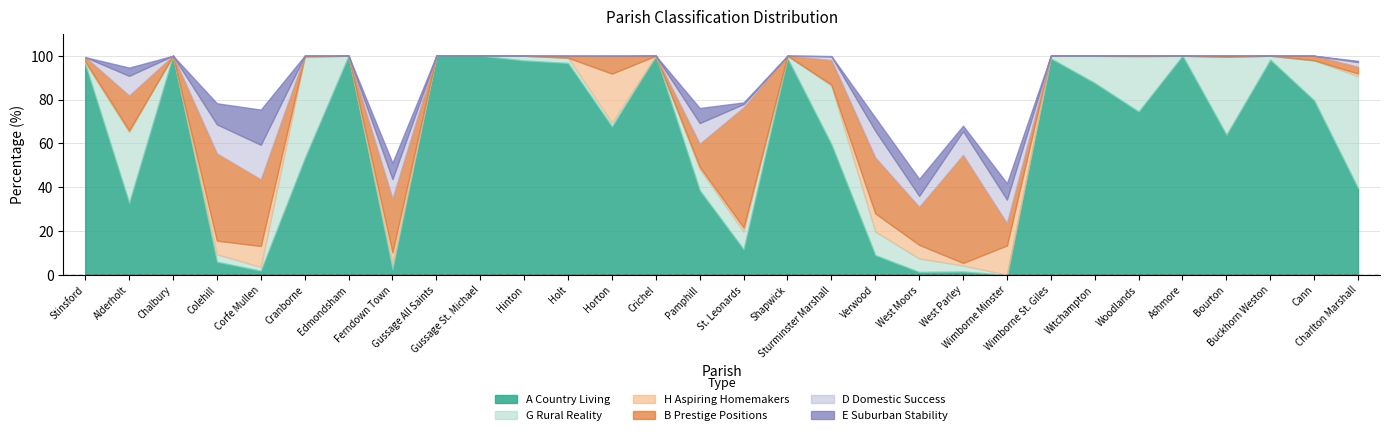

What position from the right is Holt?

19